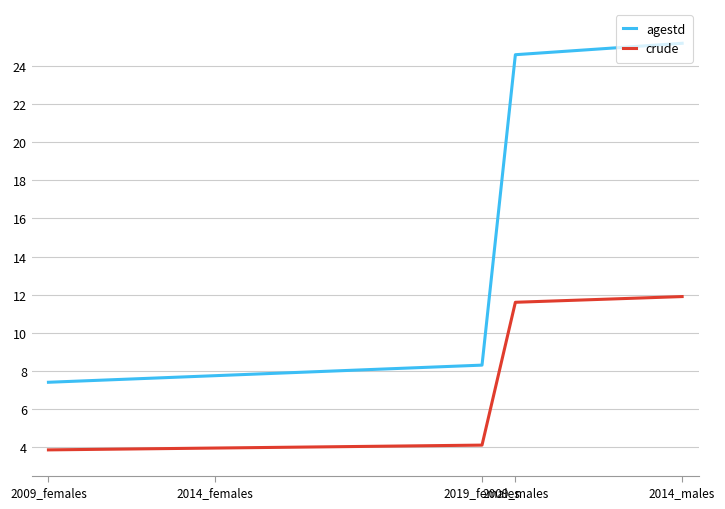

Count the number of data series in this chart.

2